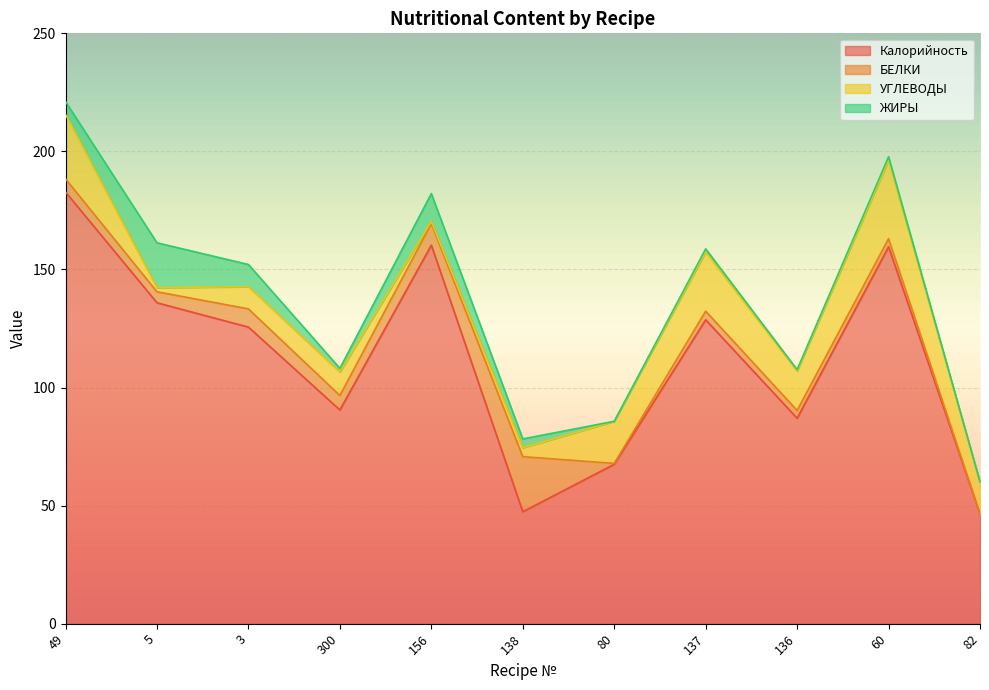

What is the difference between the highest and lowest values at 136?

86.4